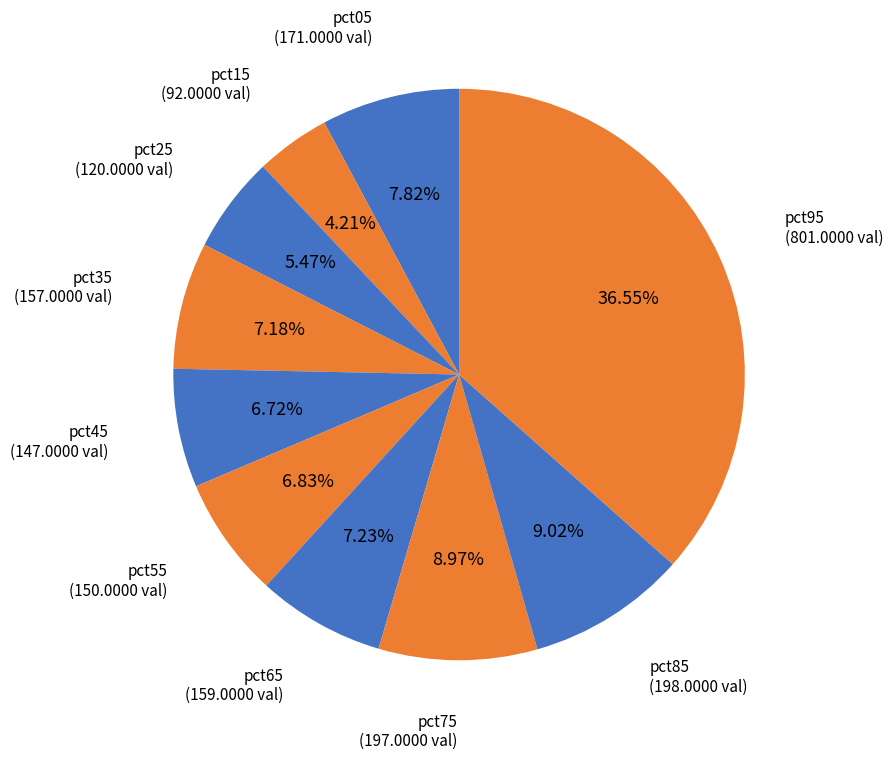

How many segments does this pie chart have?

10